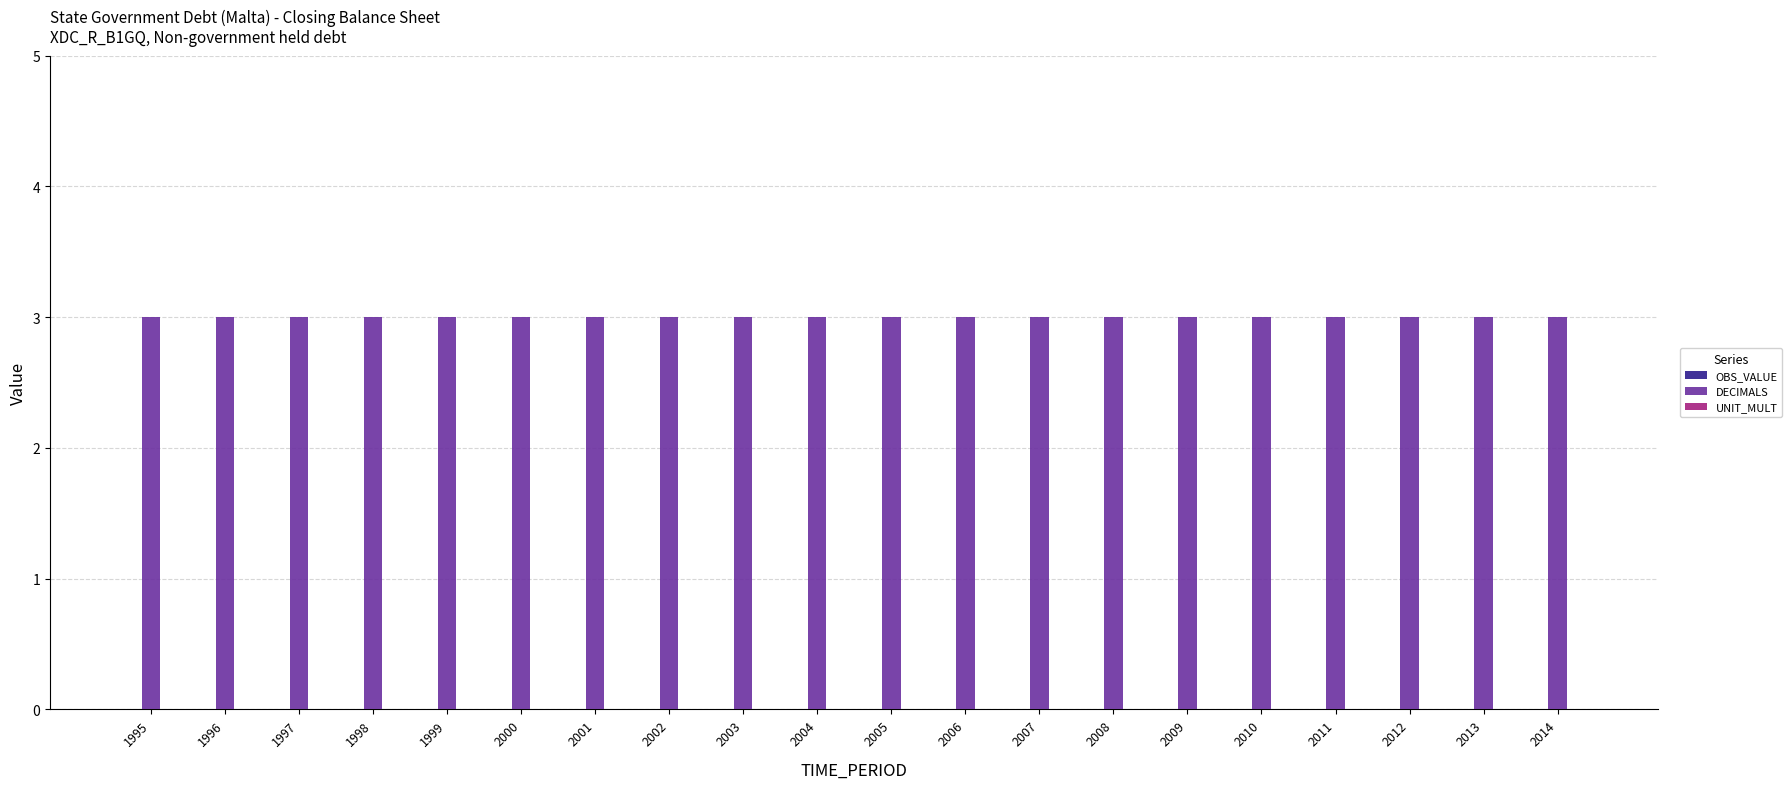

What is the greatest value displayed?

3